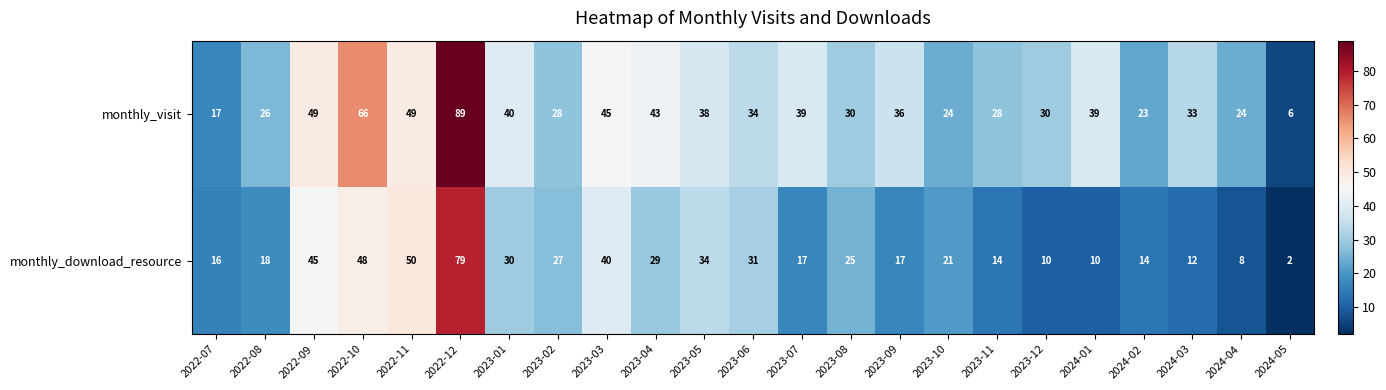

What is the sum of the monthly_download_resource values at 2022-08 and 2023-09?

35